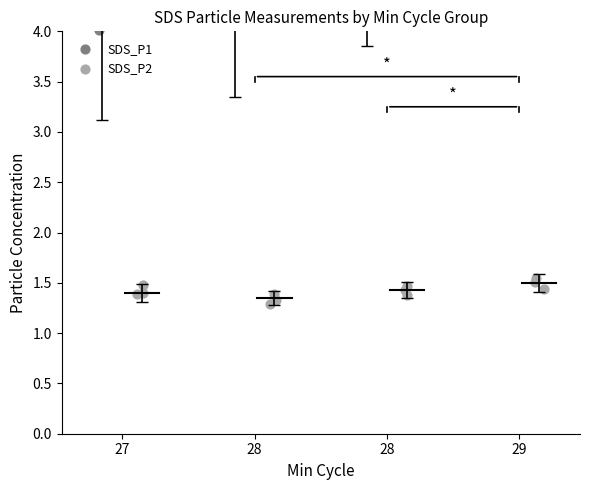

At which category is the sum across all series the highest?

28